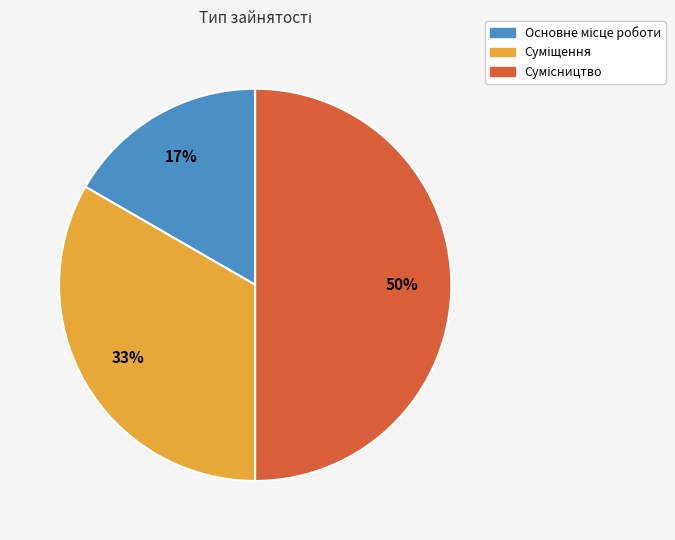

To the nearest percent, what is the difference between the largest and smallest slice percentages?

33%